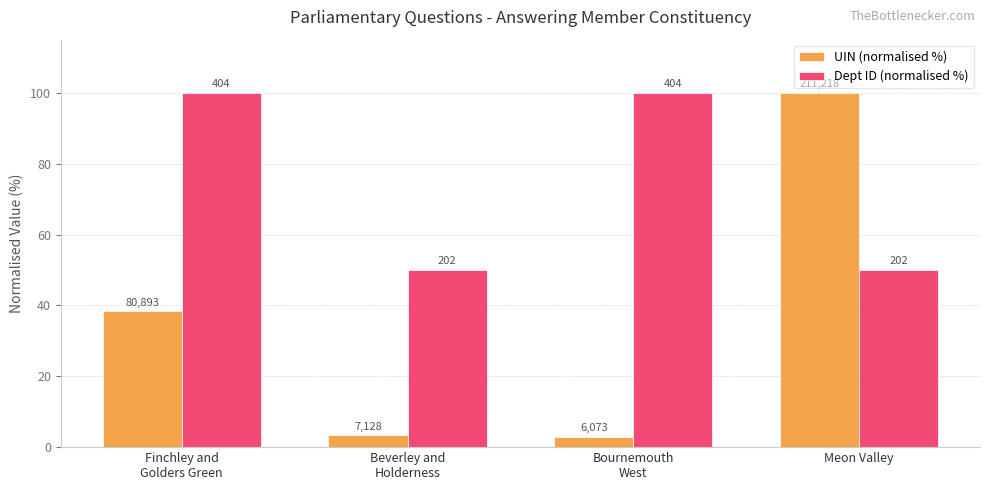

Is the value of UIN (normalised %) at Finchley and
Golders Green greater than the value of Dept ID (normalised %) at Meon Valley?

No